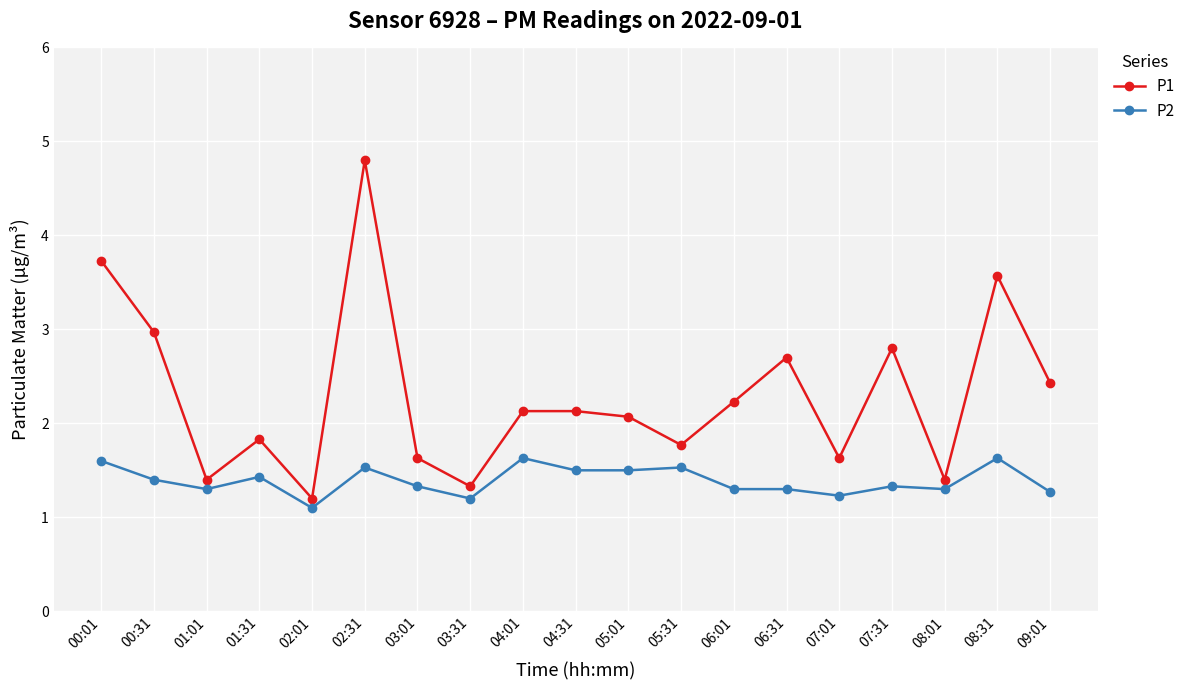

How many values in the P1 series exceed 2?

11